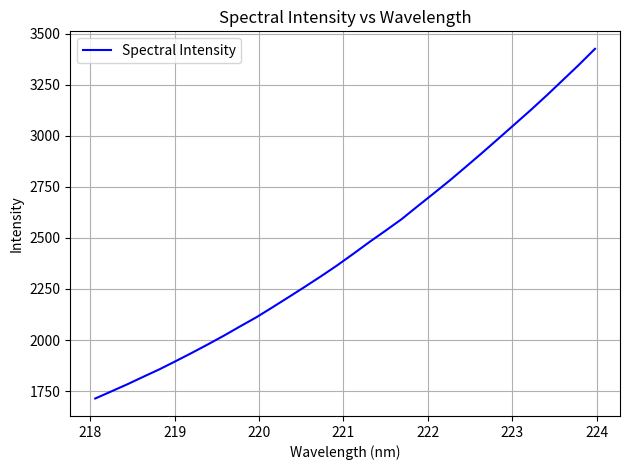

What is the difference between the maximum and minimum values?

1711.3